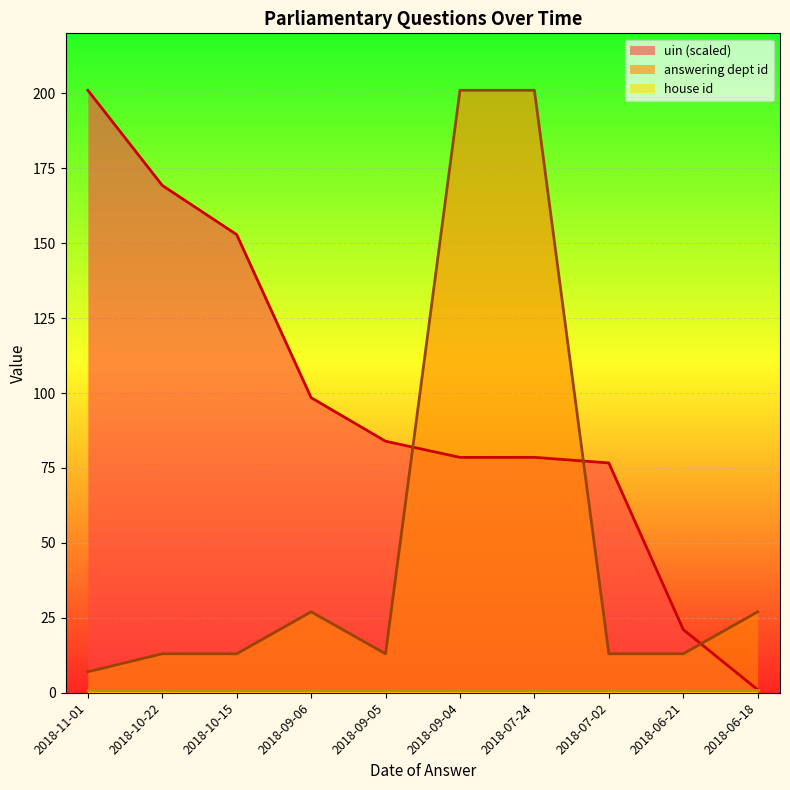

At which category does uin_normalized reach its first local valley?

2018-09-04